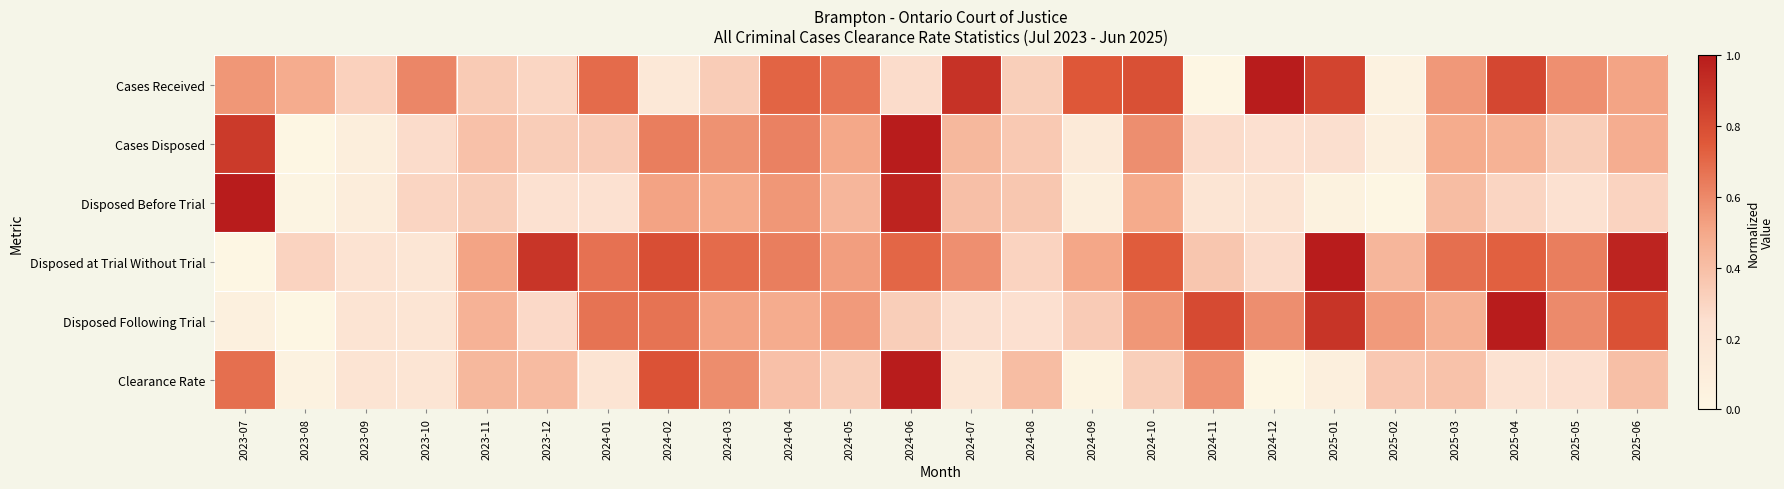

Which has a higher value, 2024-01 or 2023-10?

2024-01